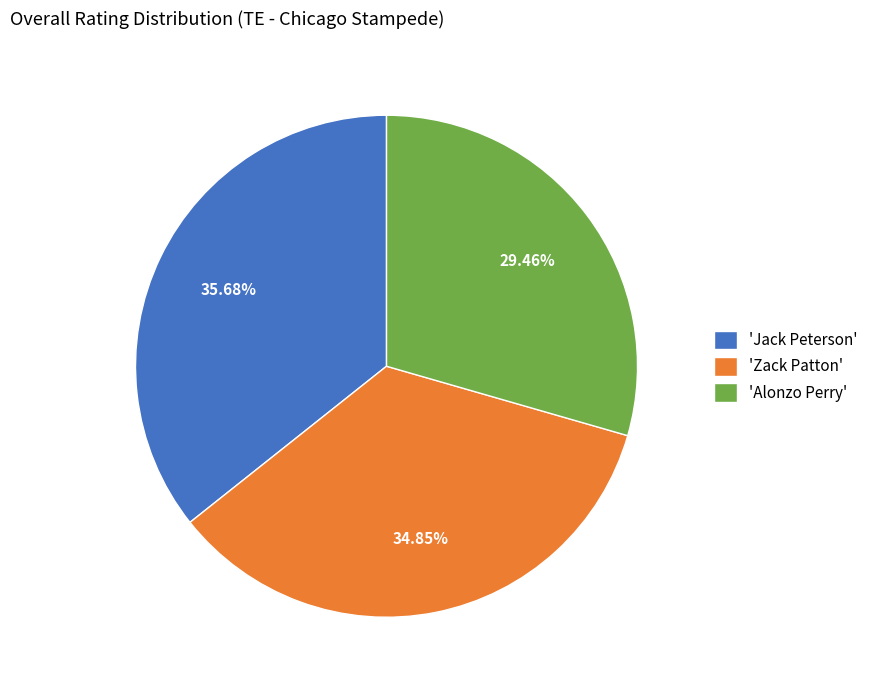

What is the ratio of the value at 'Jack Peterson' to the value at 'Zack Patton'?

1.0